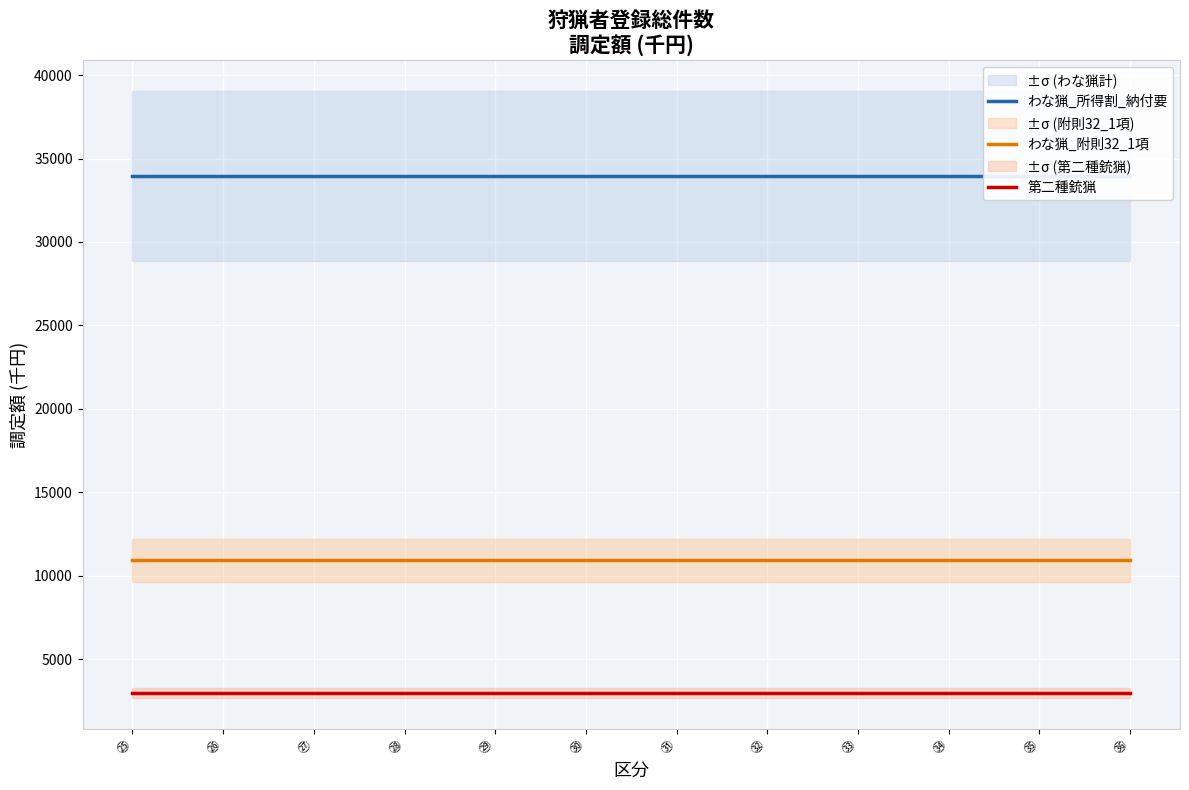

What is the spread (max minus min) of values at ㉗?

31008